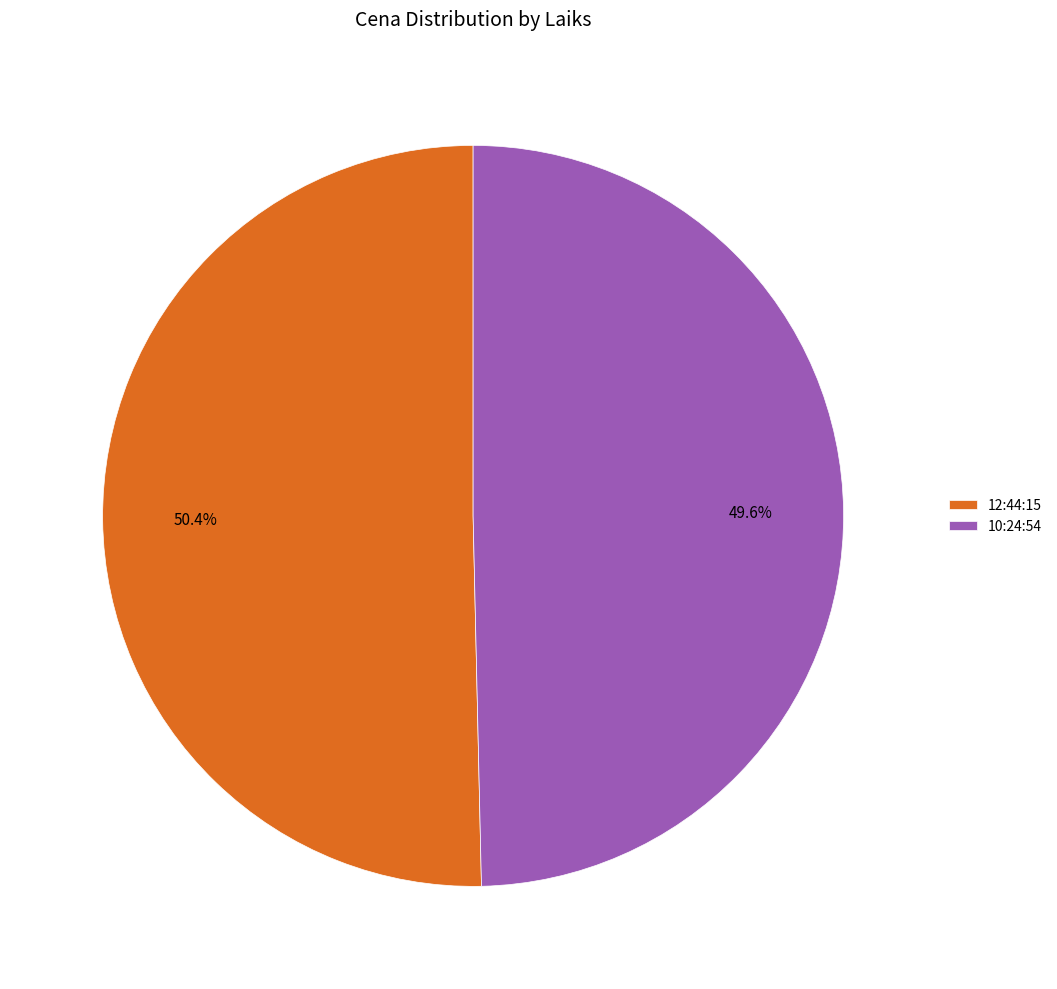

Do 10:24:54 and 12:44:15 together represent more than half of the pie?

Yes